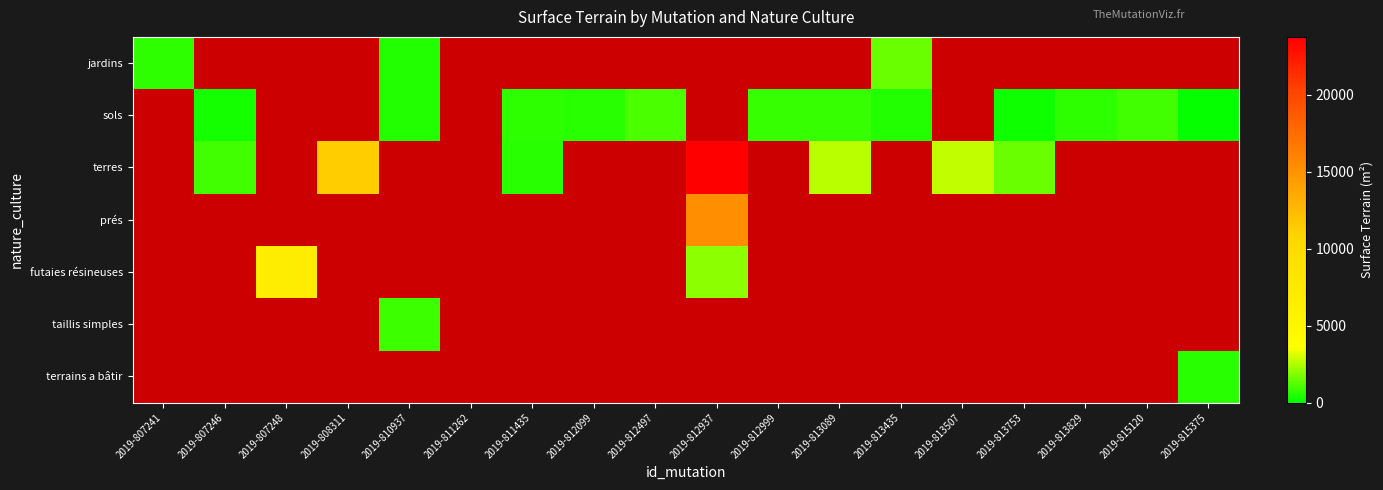

Is the value of futaies résineuses at 2019-813435 greater than the value of jardins at 2019-815375?

No